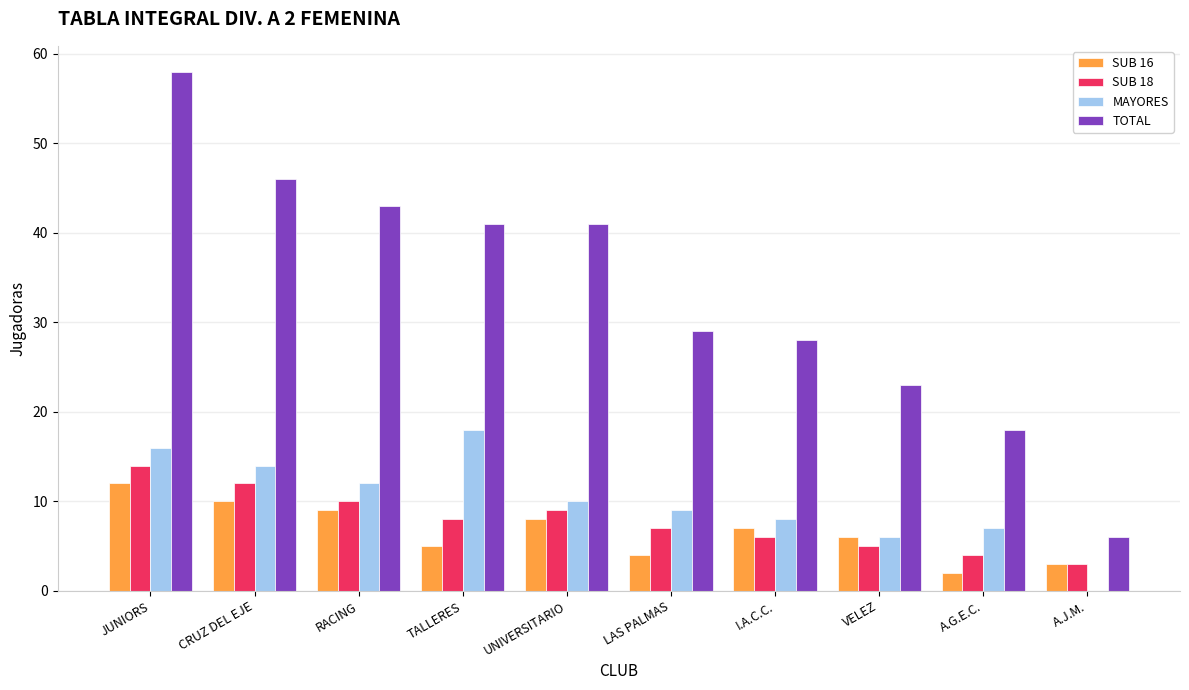

Are the bars grouped side by side (vs. stacked)?

Yes